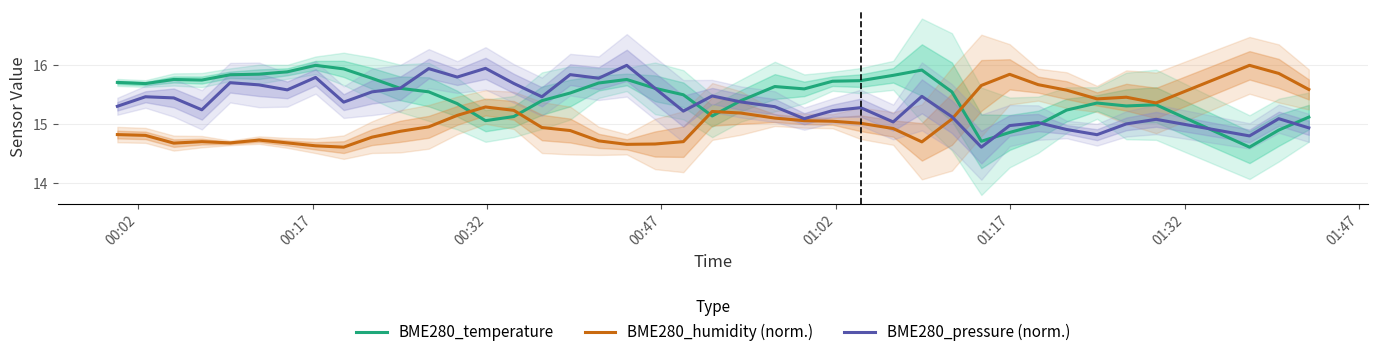

What is the minimum value for BME280_humidity (norm.)?

14.6